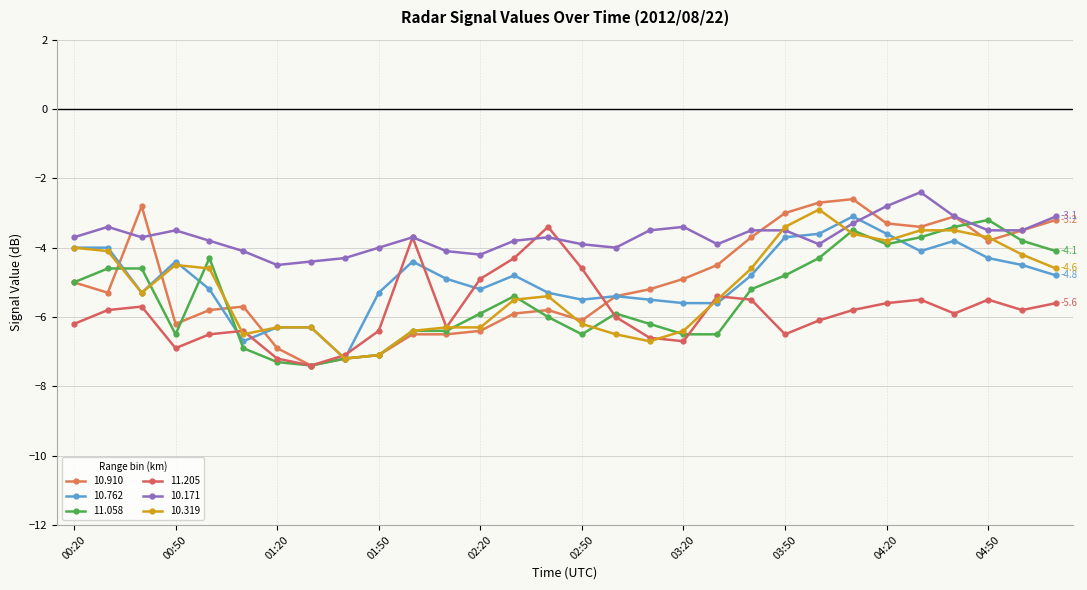

How many data points in 10.171 are less than -3?

28